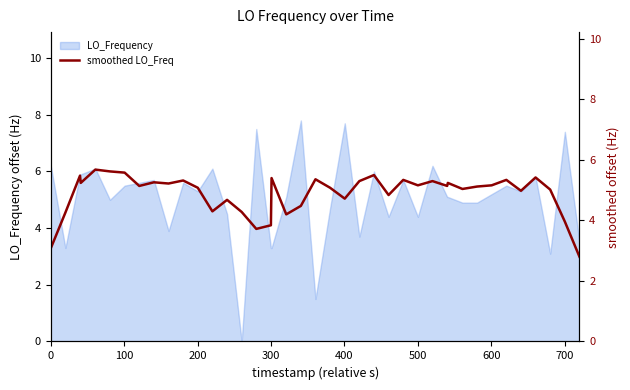

What is the value of the 16th point from the left?

3.7